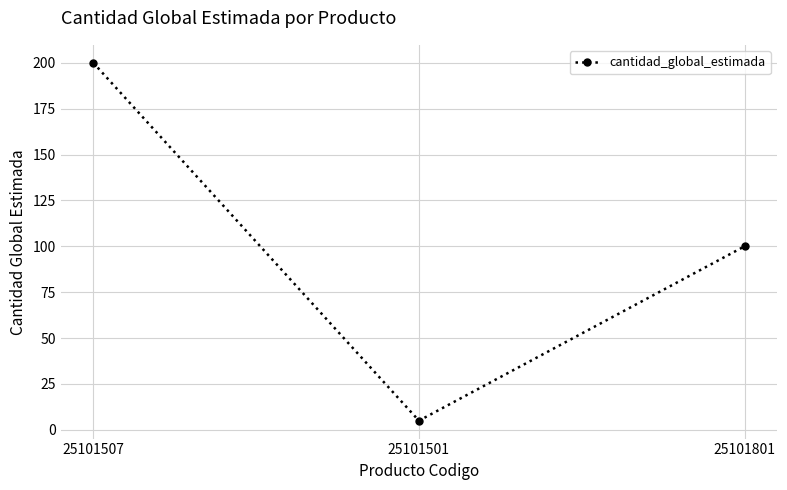

What is the label of the 3rd point from the right?

25101507